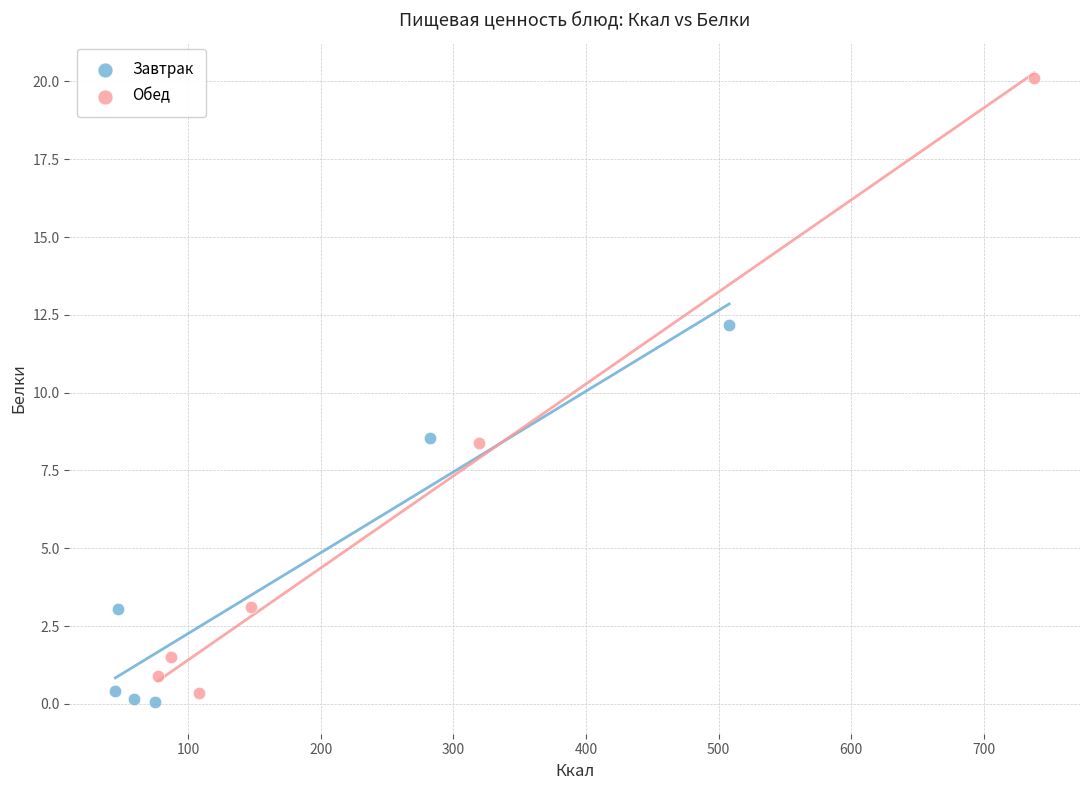

Which series has the largest Y range (max minus min)?

Обед